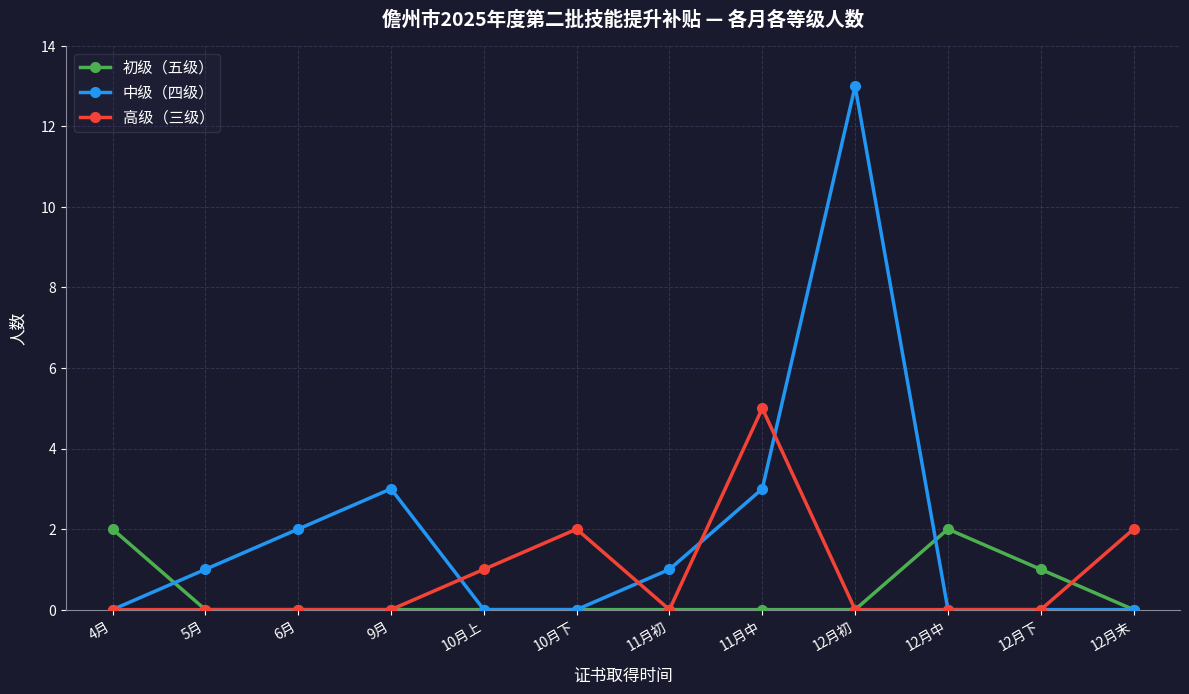

List the series in order of their overall mean, lowest first.

初级（五级）, 高级（三级）, 中级（四级）